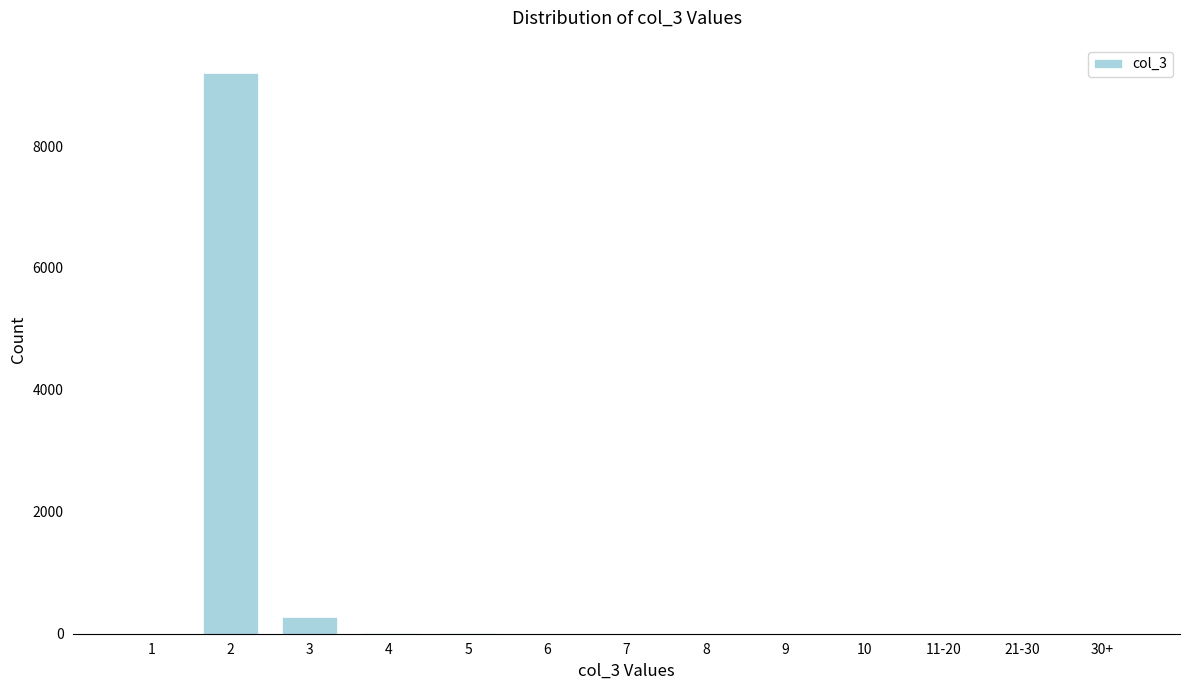

What is the change in value from 1 to 2?

+9200